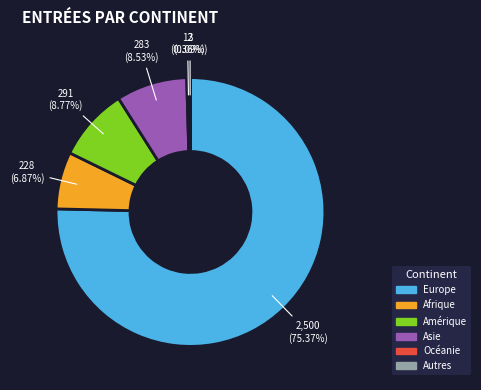

What is the largest slice in the pie chart?

Europe